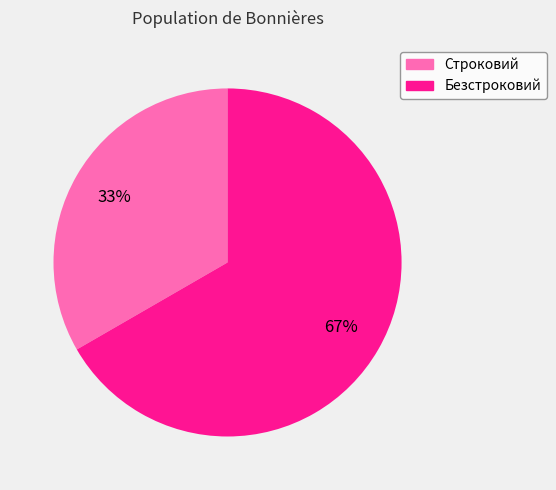

The Строковий slice represents 33% of the pie. True or false?

True